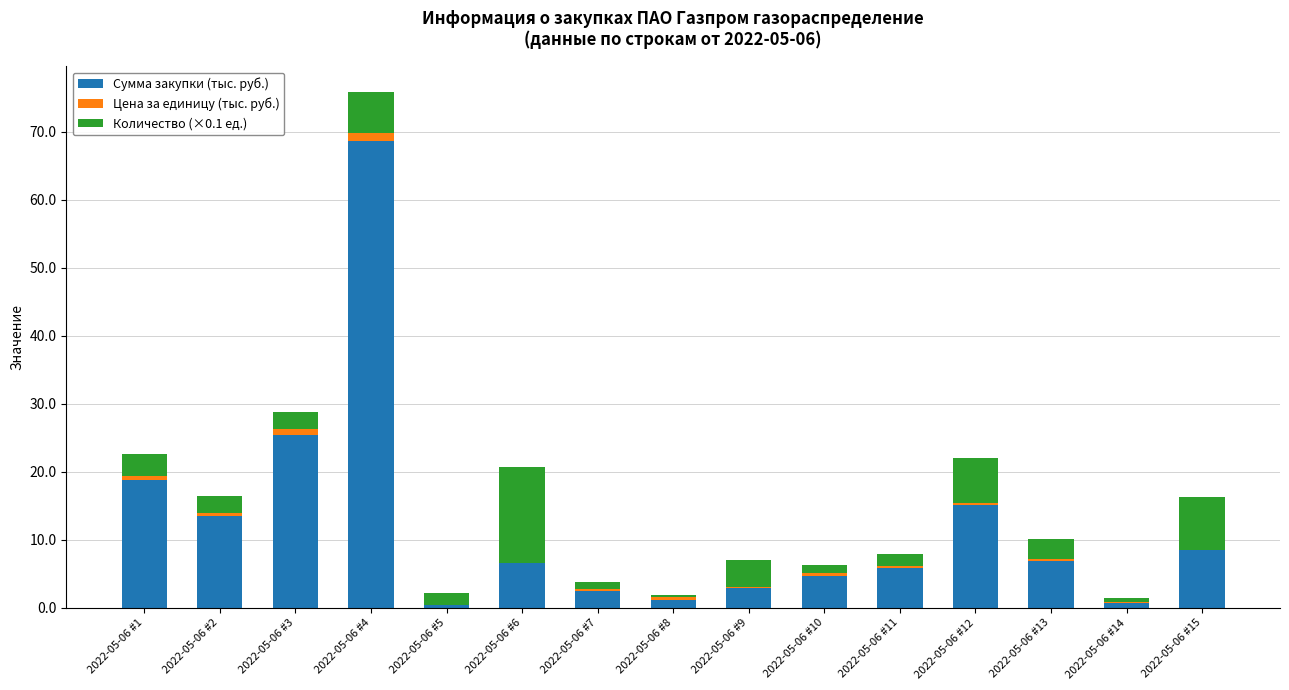

How many distinct data groups are displayed?

3